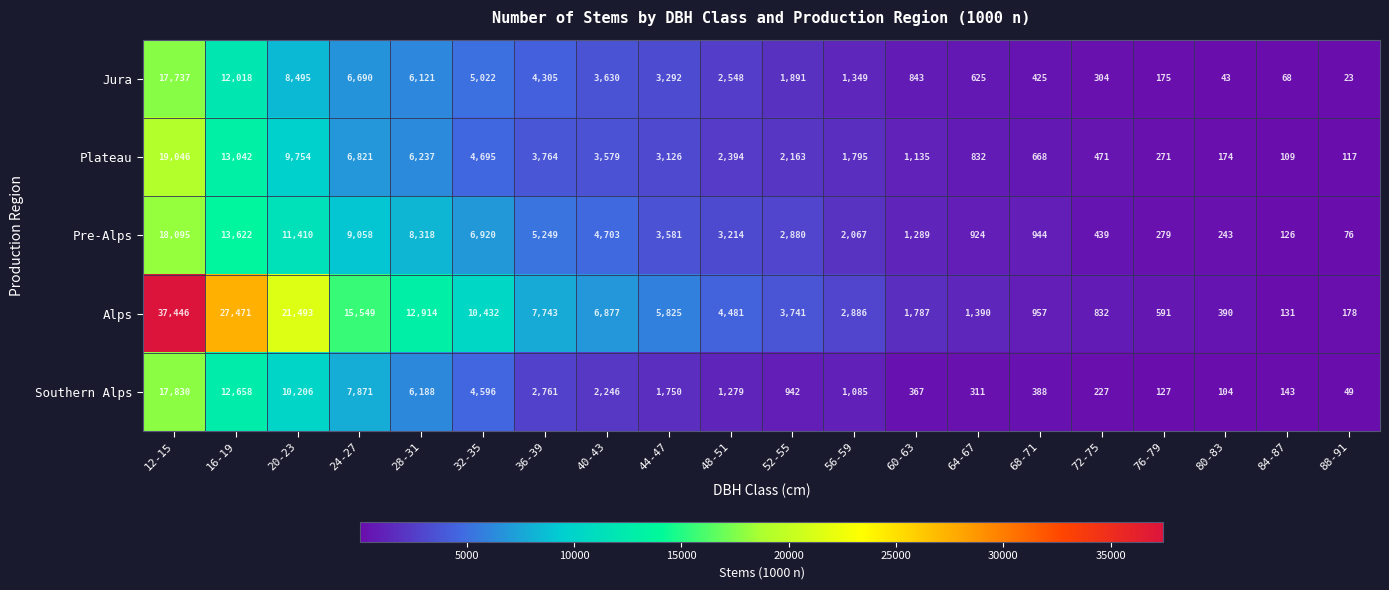

What is the total value across all series at 32-35?

31665